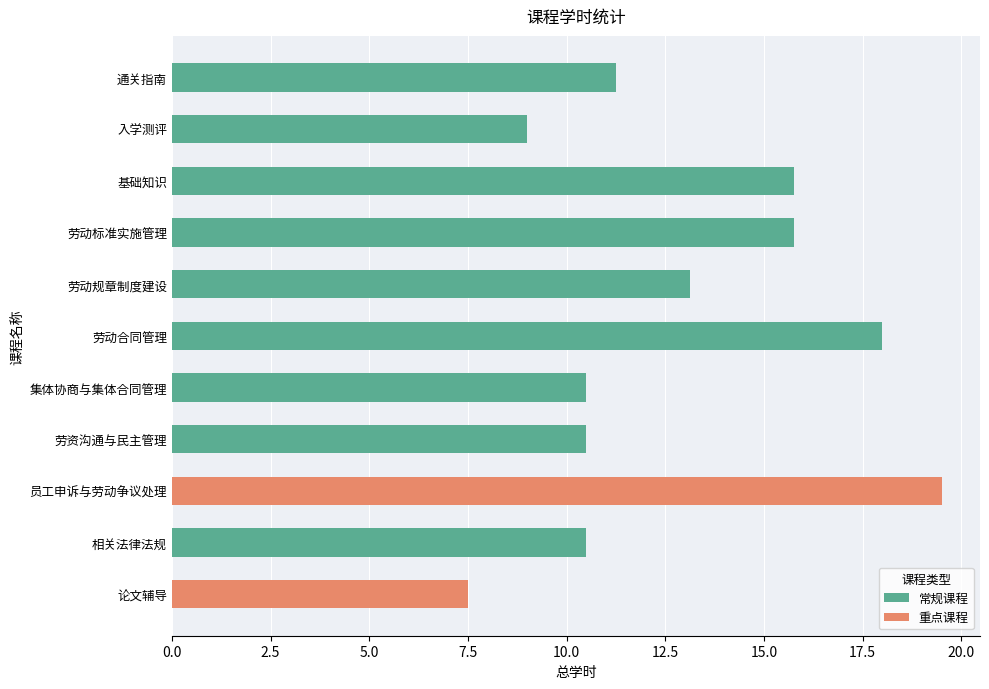

Which series has the largest range (max minus min)?

重点课程